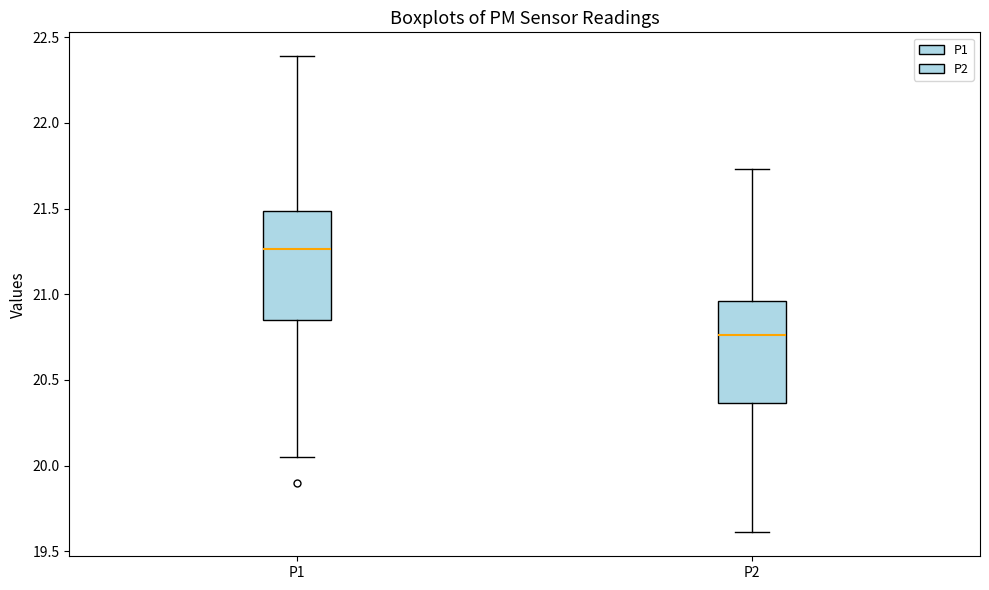

Reading left to right, read every box against the y-axis: the position of its median line, the range the box covers, and the ends of its whiskers. The values are not printed on the chart, so give them approximately, as read against the axis.

P1: median 21.25, box 20.85 to 21.50, whiskers 20.05 to 22.40
P2: median 20.75, box 20.35 to 20.95, whiskers 19.60 to 21.75